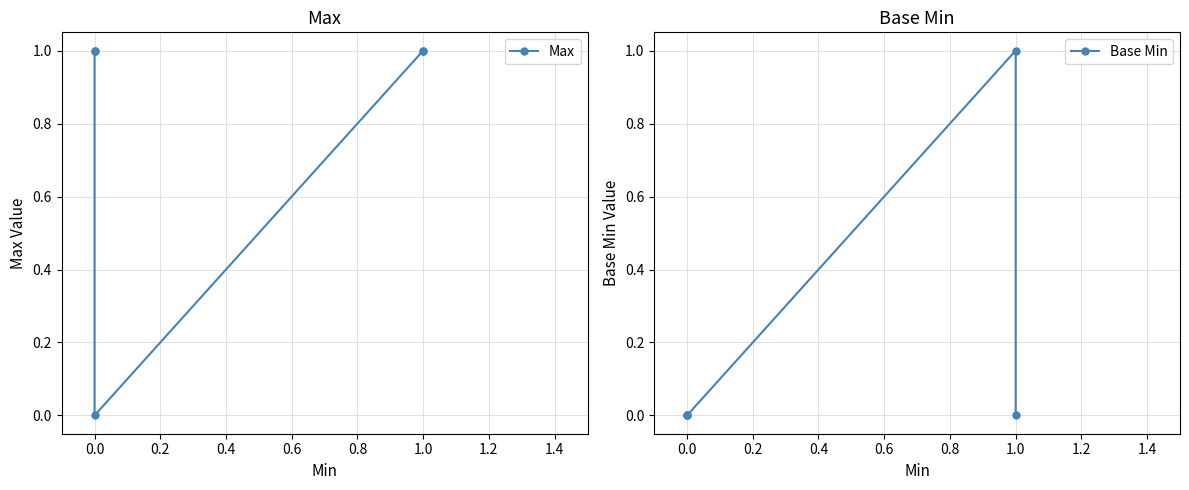

Rank the series by their average value, from lowest to highest.

Base Min, Max